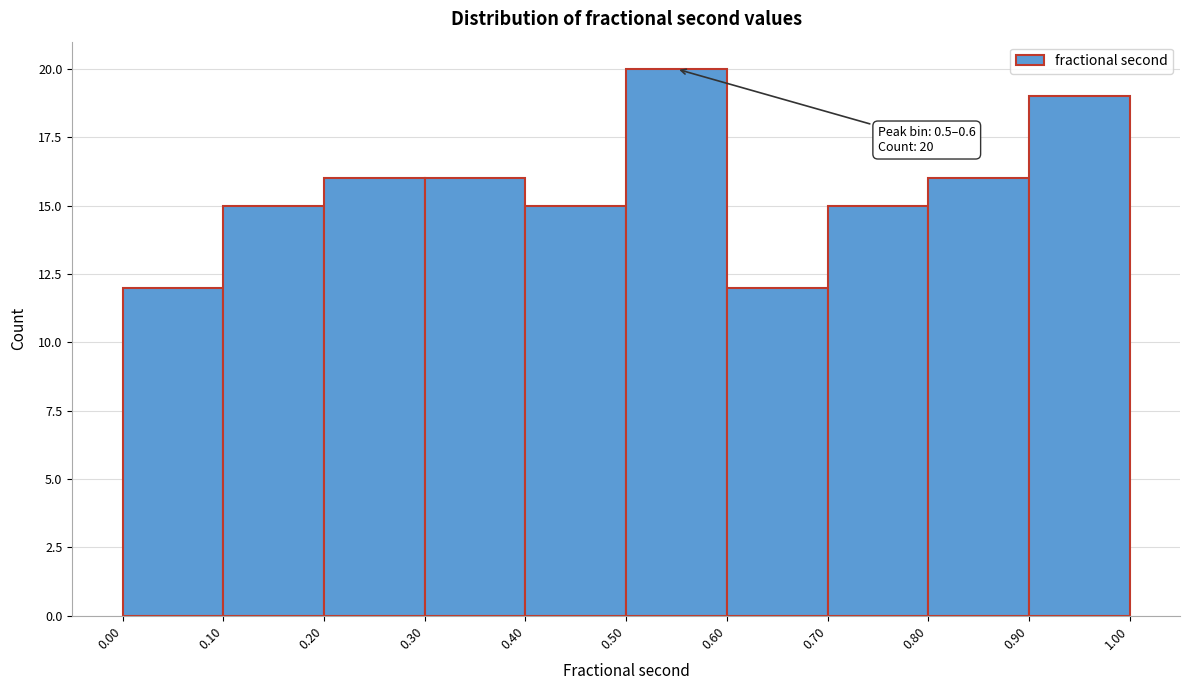

Over which range of the x-axis is the bar tallest?

0.50 to 0.60